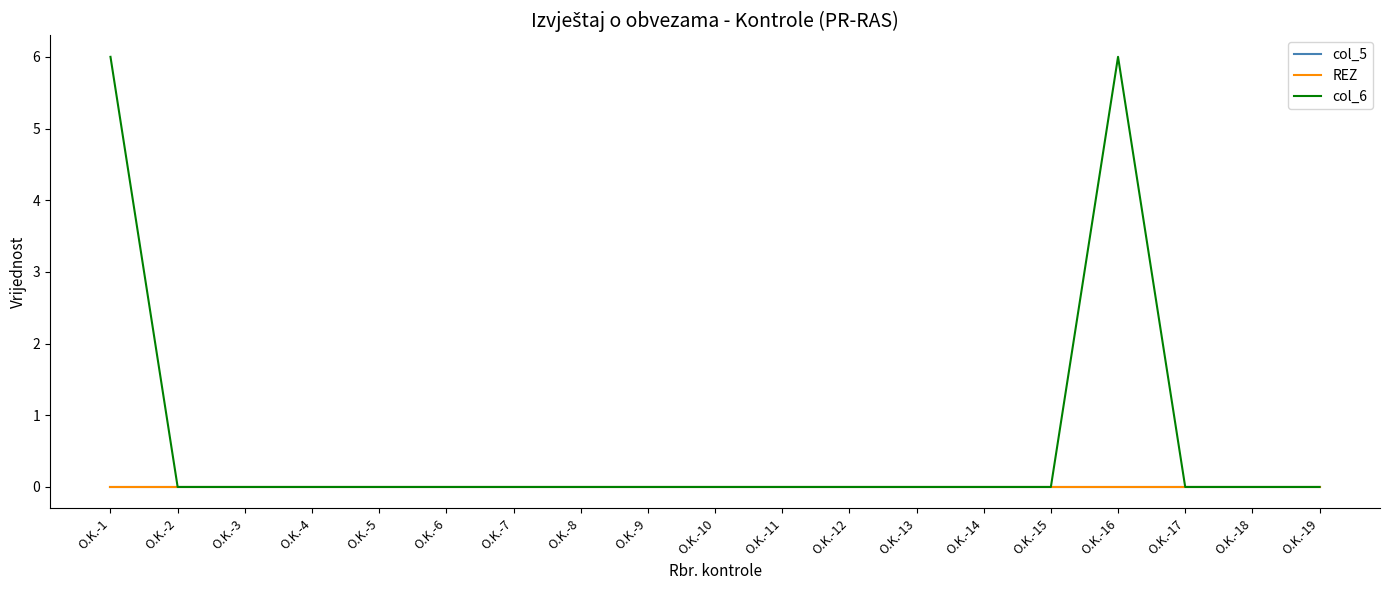

Does the chart display data point markers on the line(s)?

No